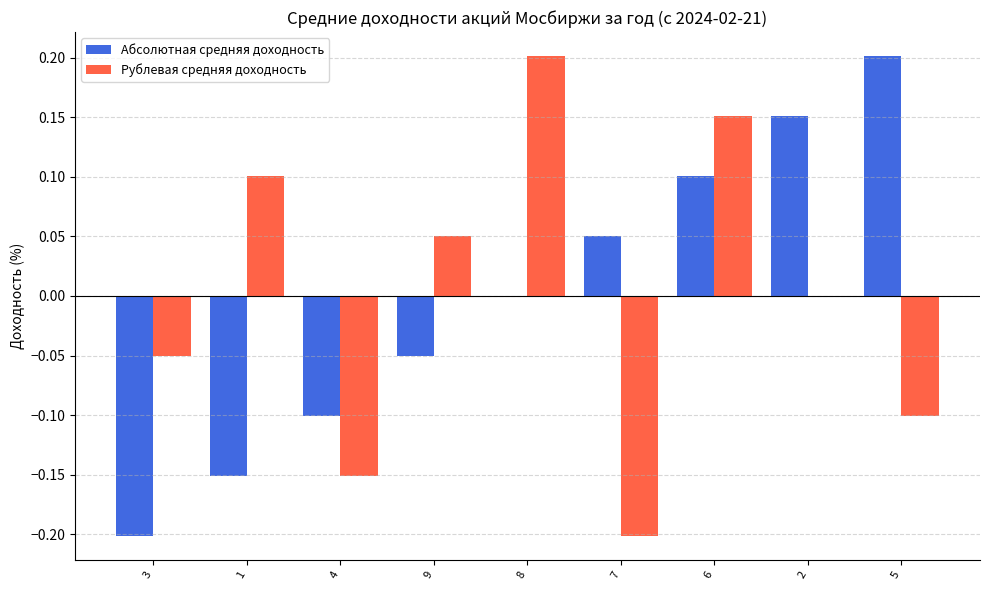

Are the bars grouped side by side (vs. stacked)?

Yes